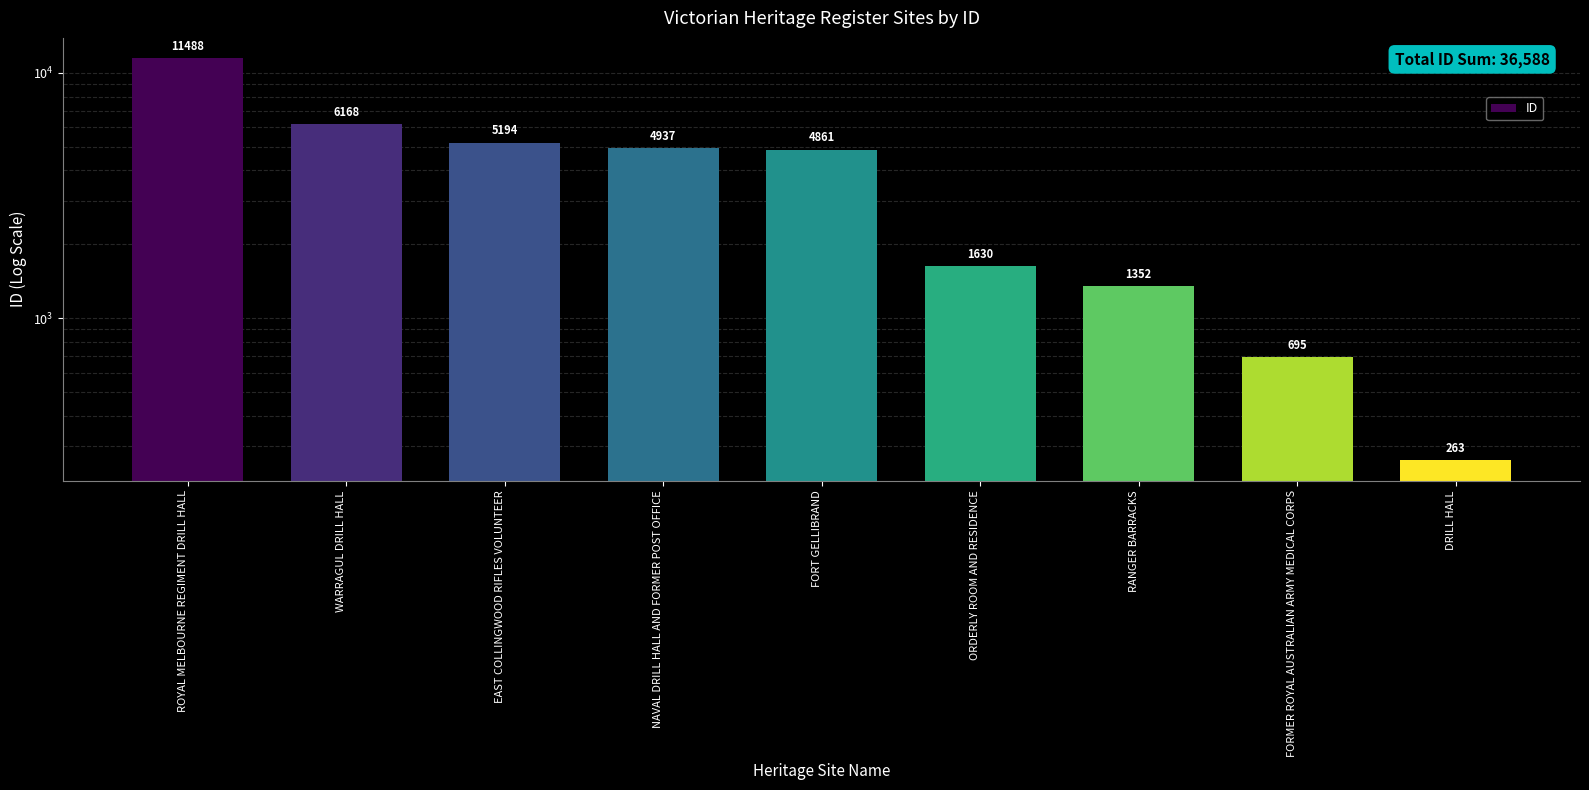

Reading right to left, extract all data points from this chart.

263	695	1352	1630	4861	4937	5194	6168	11488